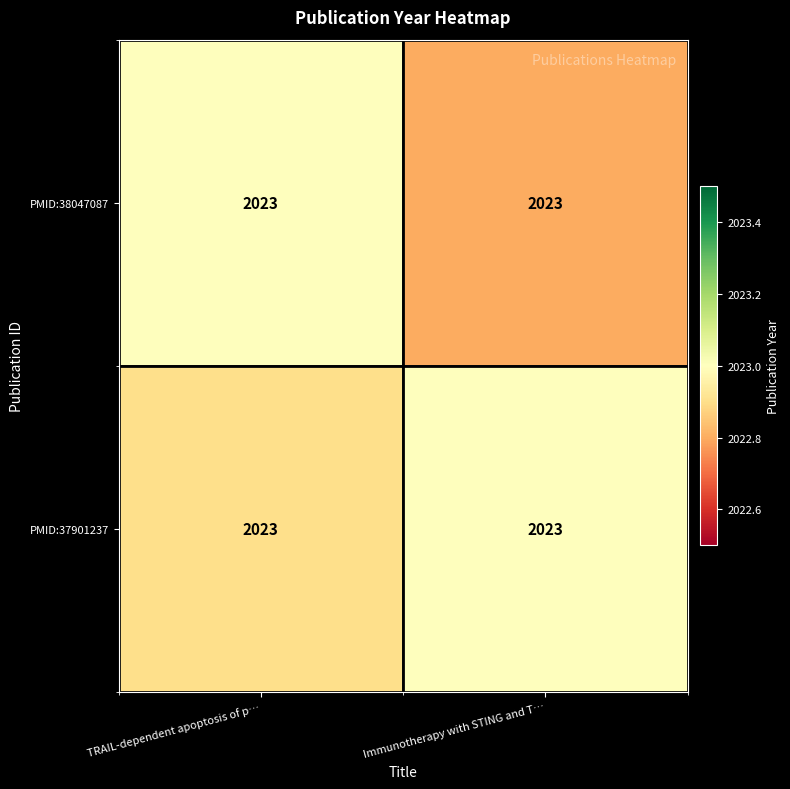

At which label is PMID:38047087 closest to 2022?

Immunotherapy with STING and T…